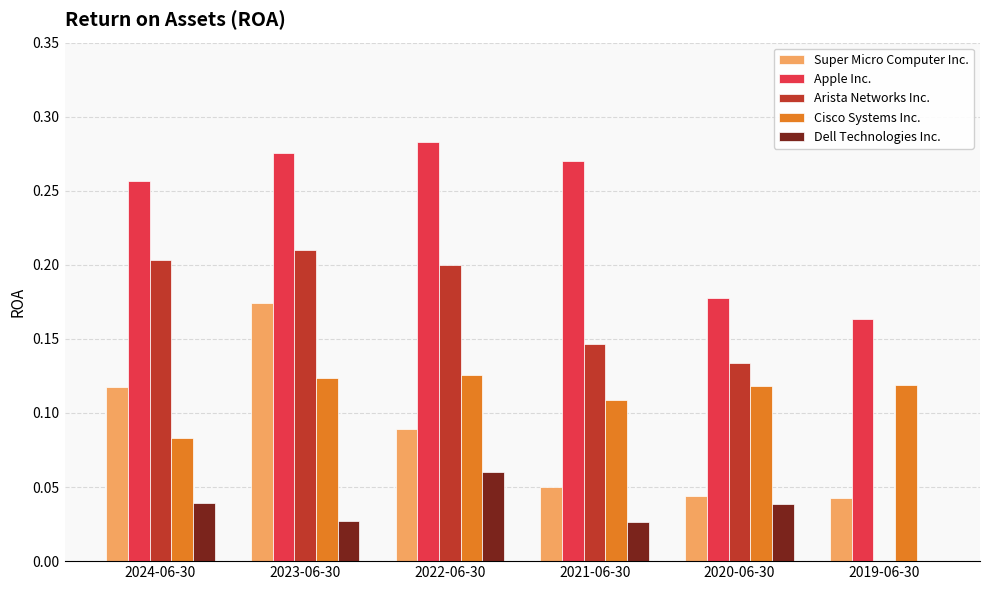

What is the total value across all series at 2021-06-30?

0.6